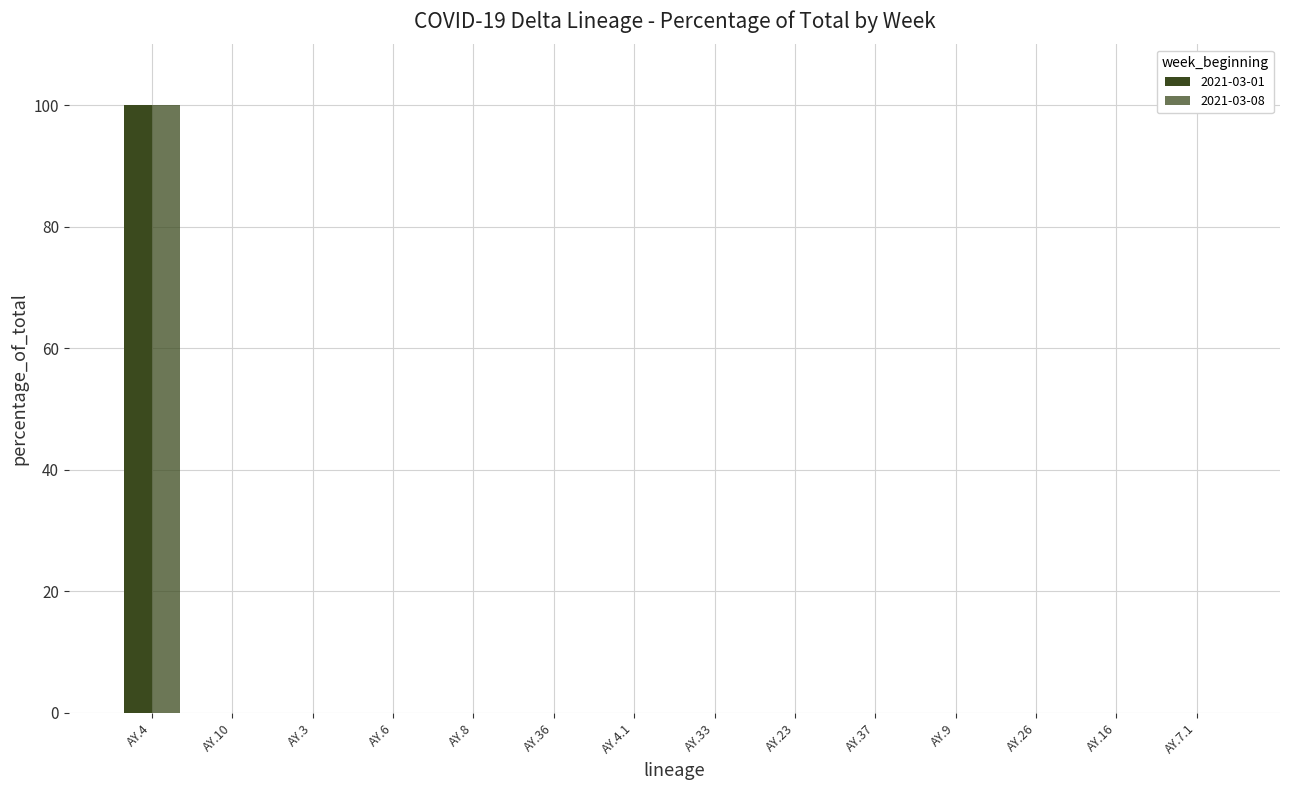

Reading left to right, extract all data points from this chart.

AY.4 (2021-03-01)=100	AY.4 (2021-03-08)=100	AY.10 (2021-03-01)=0	AY.3 (2021-03-01)=0	AY.6 (2021-03-01)=0	AY.8 (2021-03-01)=0	AY.36 (2021-03-01)=0	AY.4.1 (2021-03-01)=0	AY.33 (2021-03-01)=0	AY.23 (2021-03-01)=0	AY.37 (2021-03-01)=0	AY.9 (2021-03-01)=0	AY.26 (2021-03-01)=0	AY.16 (2021-03-01)=0